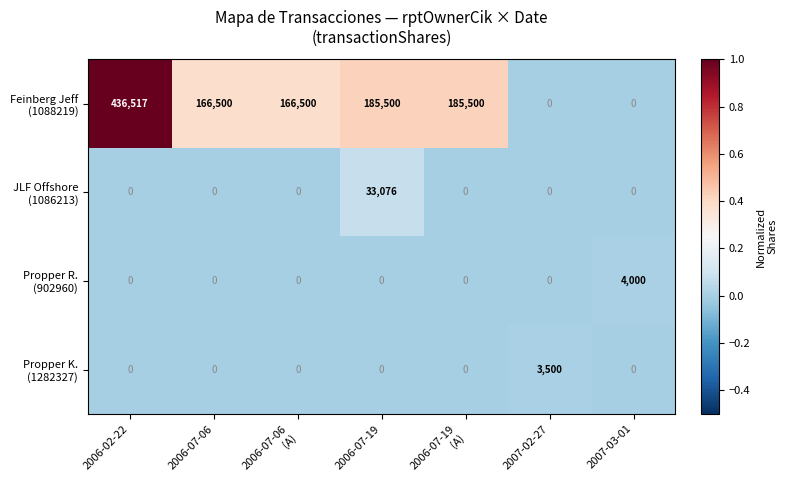

What is the total value across all series at 2006-02-22?

436517